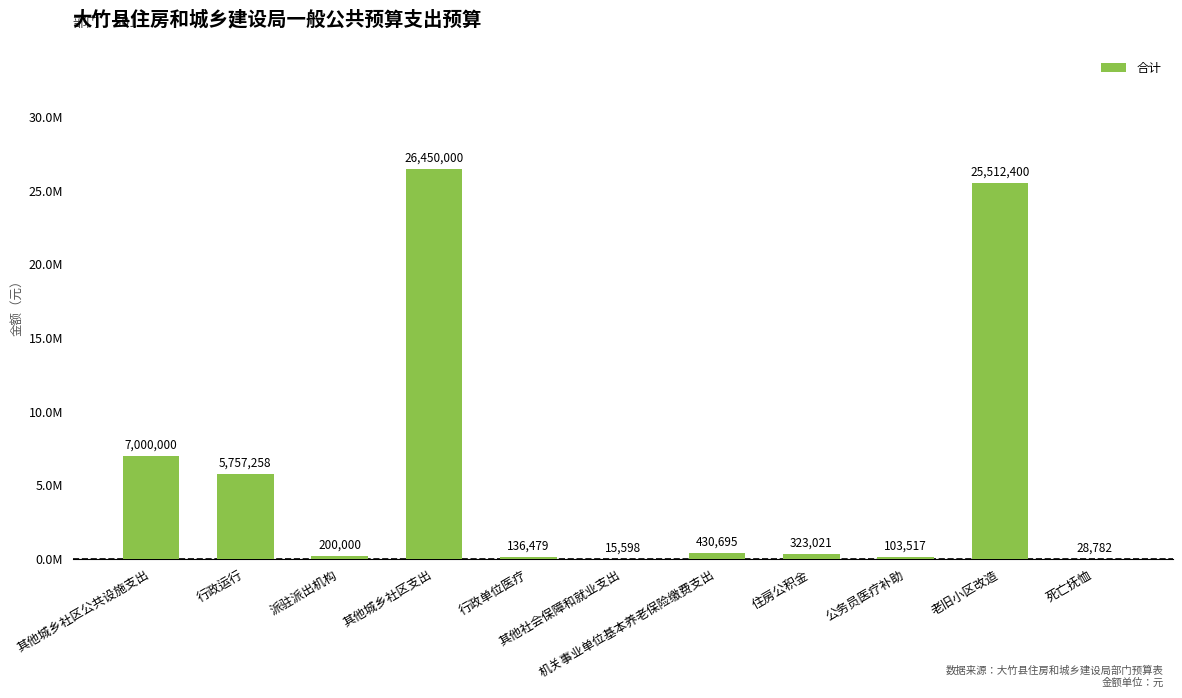

Is it true that the value at 其他城乡社区支出 is 16097745.8?

False